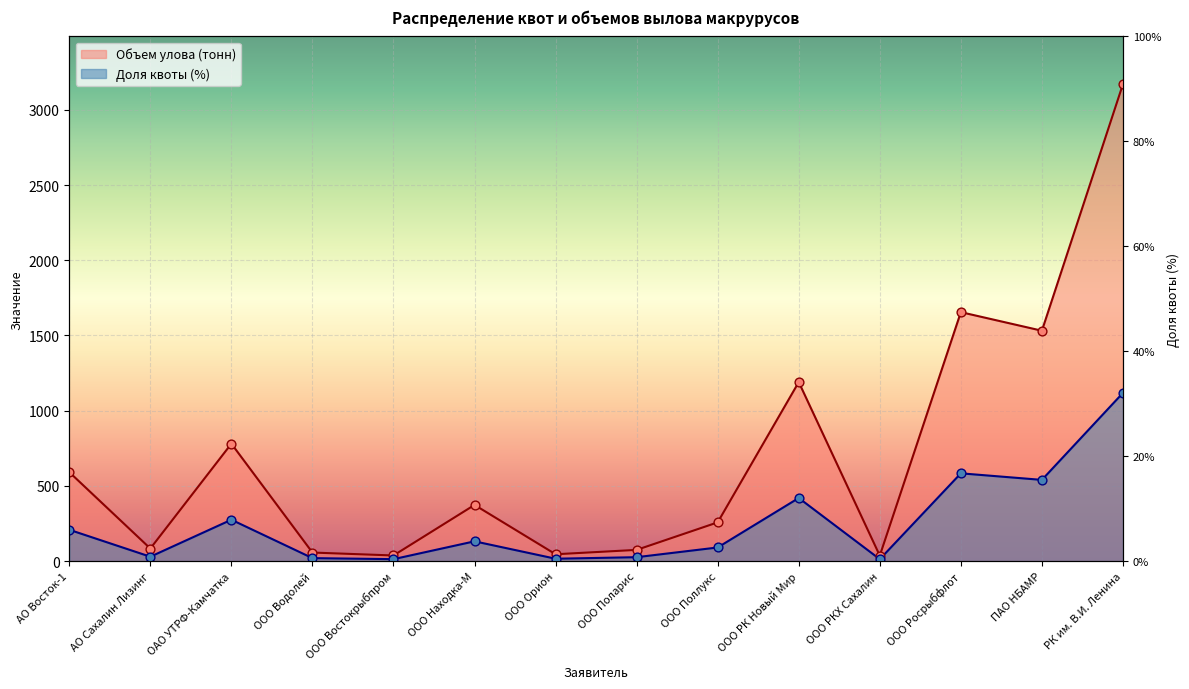

Which series contains the highest Y value?

Объем улова (тонн)